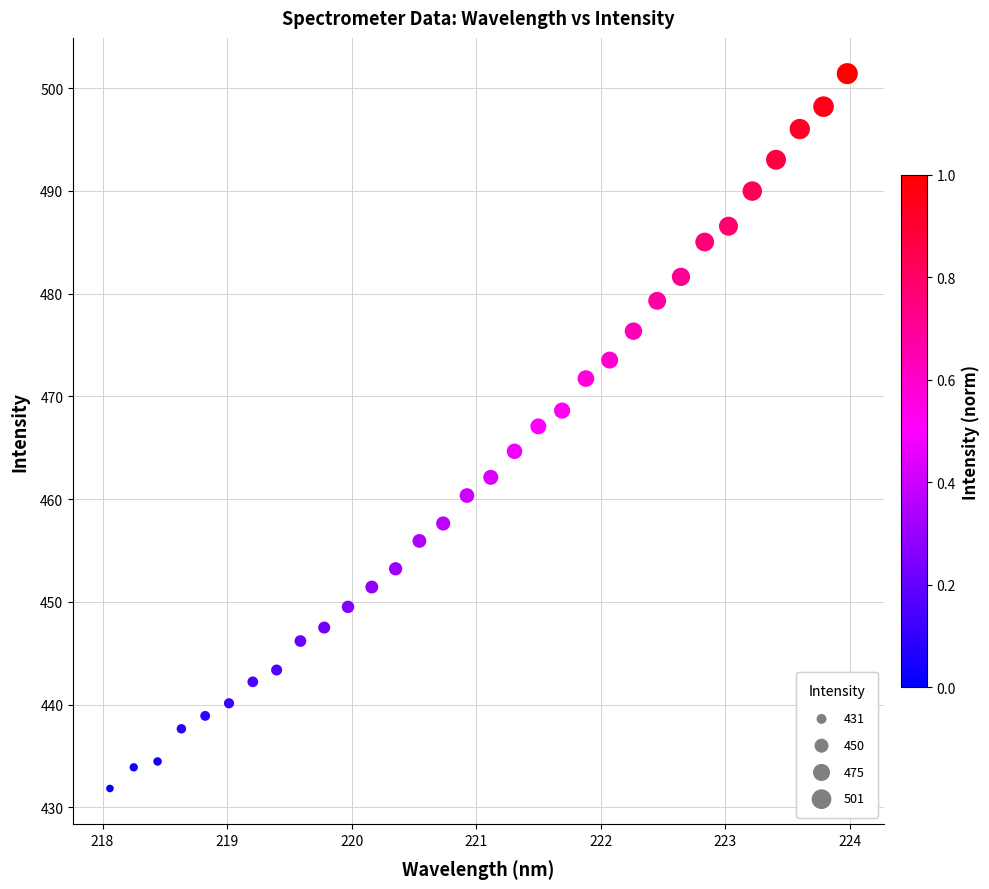

What is the range of Y values (max minus min)?

69.6